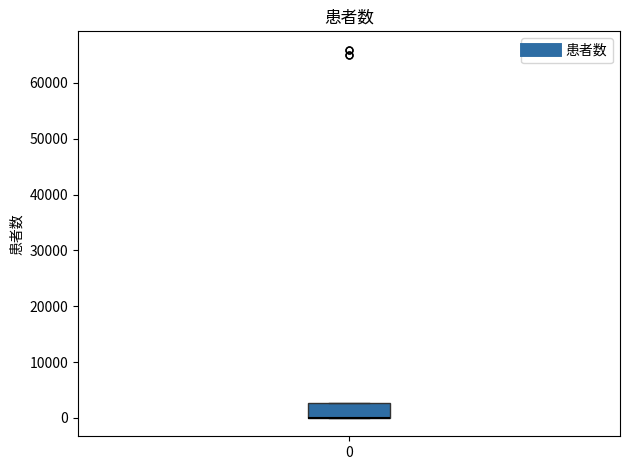

Where is the lower edge of the box at x = 0 on the y-axis? The values are not printed on the chart, so give them approximately, as read against the axis.

0